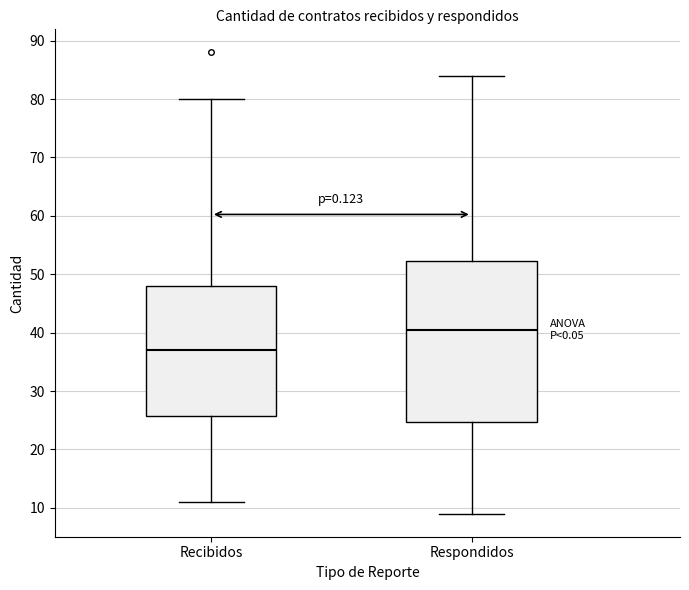

Which box's median line is the highest?

Respondidos